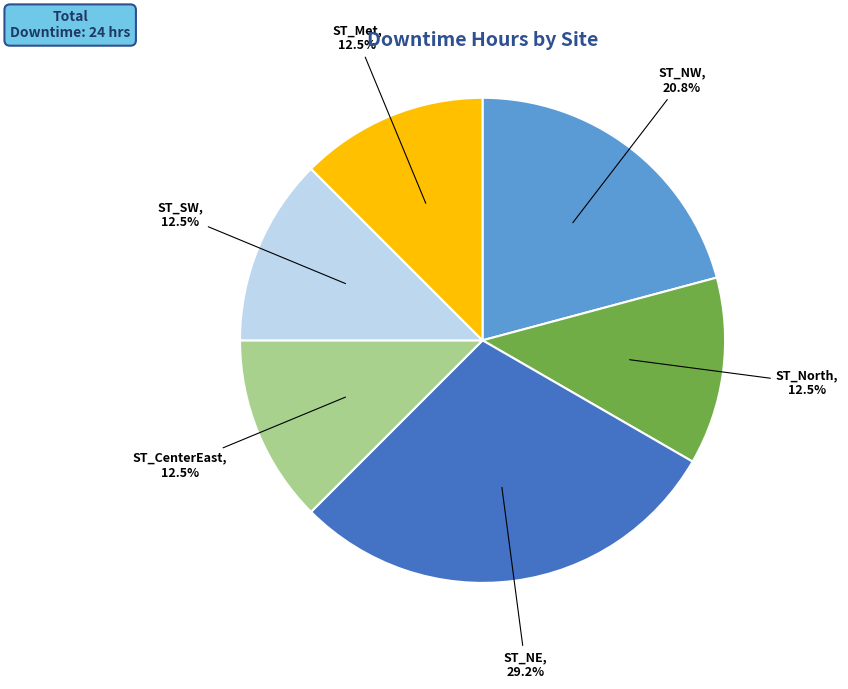

To the nearest percent, what is the difference between the largest and smallest slice percentages?

17%